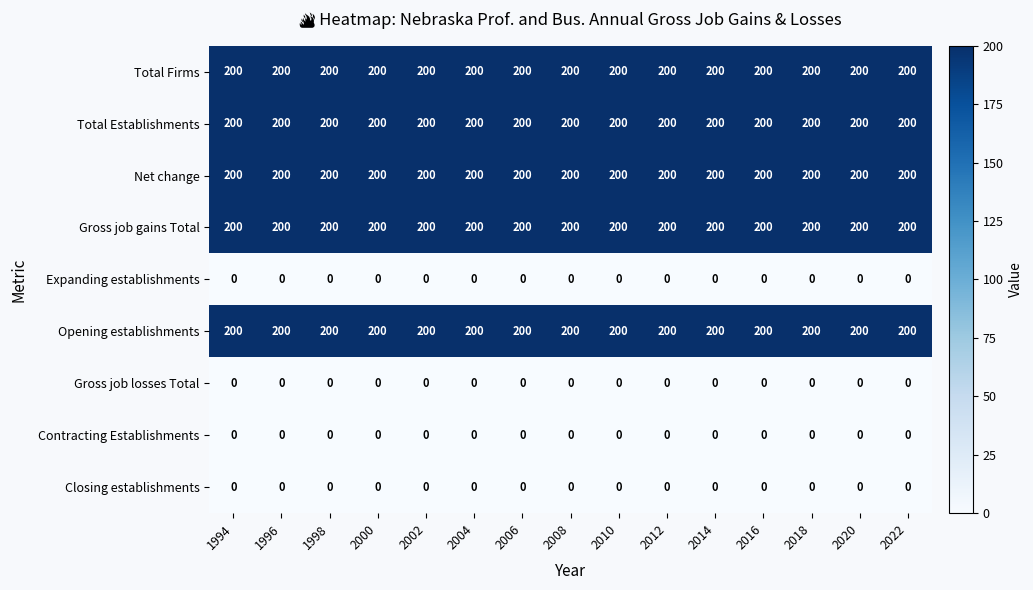

Is the value of Net change at 2002 greater than the value of Contracting Establishments at 2006?

Yes